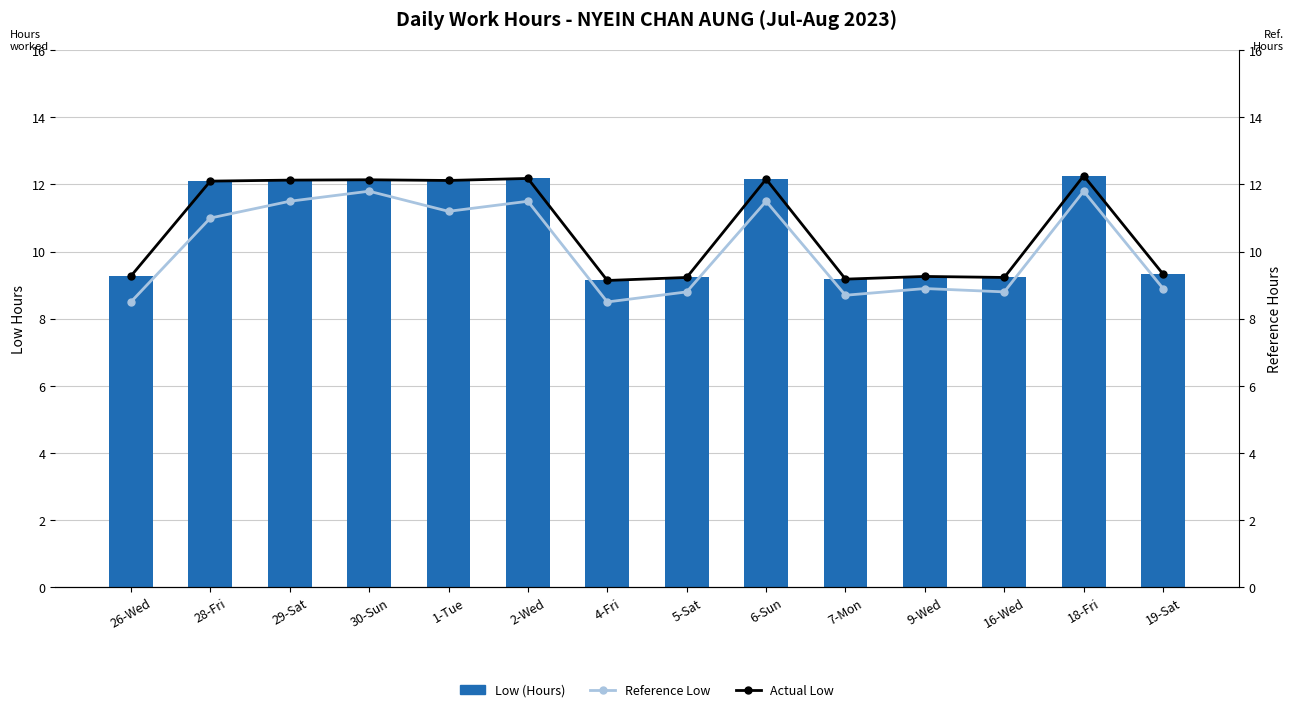

Are the bars grouped side by side (vs. stacked)?

Yes